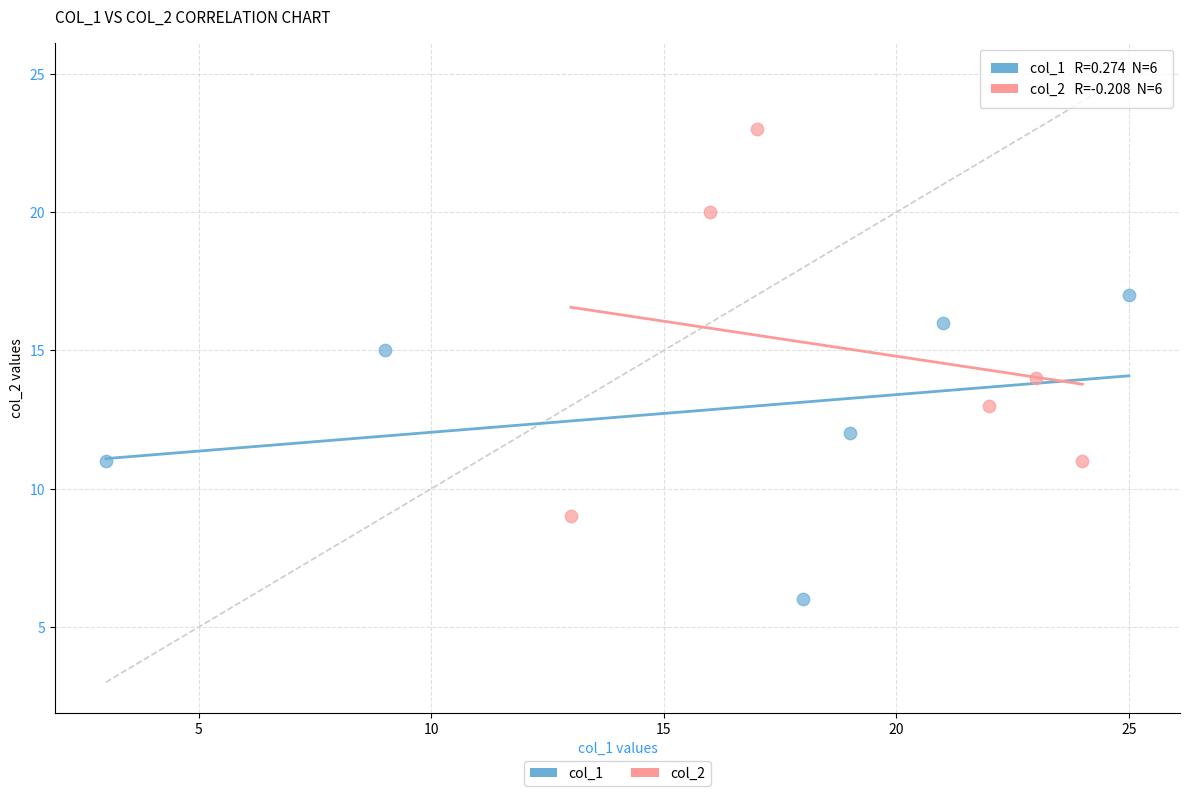

What are all the series names shown in the legend?

col_1, col_2